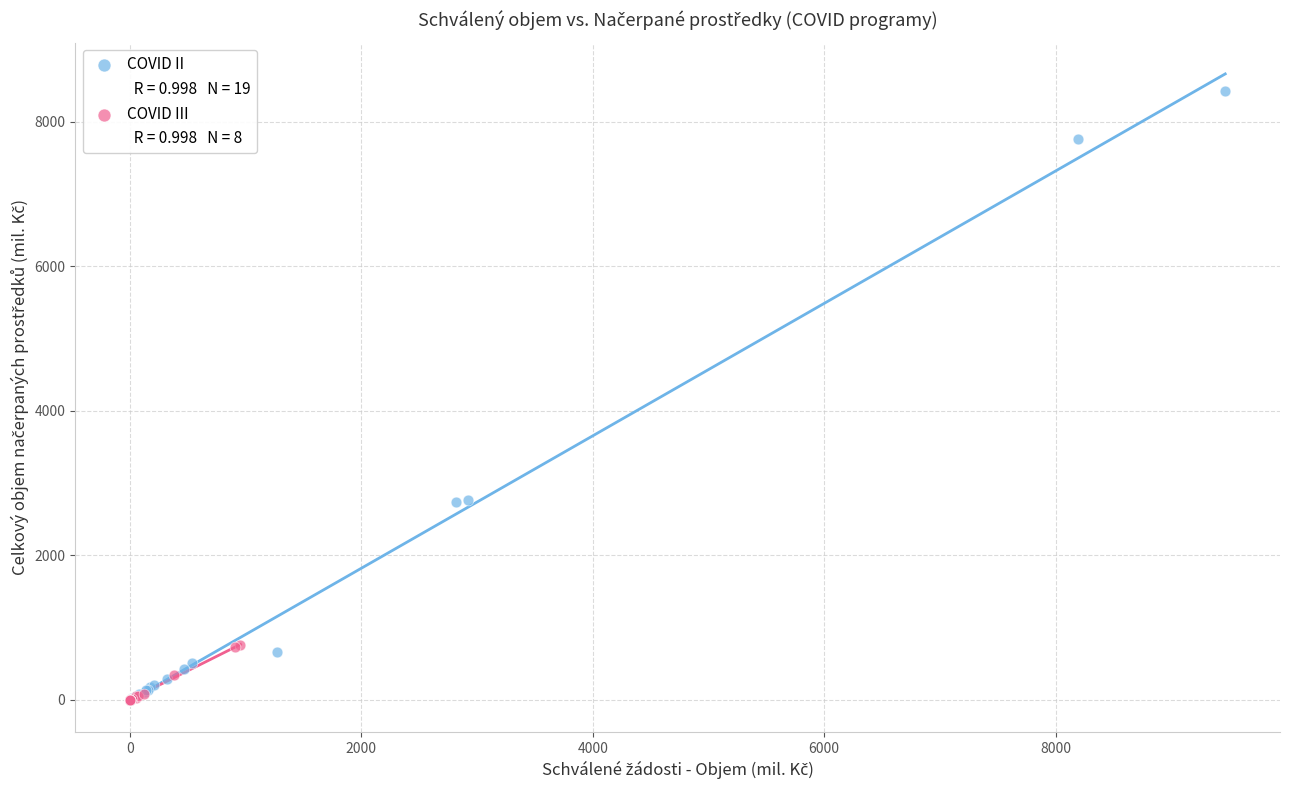

Which series has the largest Y range (max minus min)?

COVID II